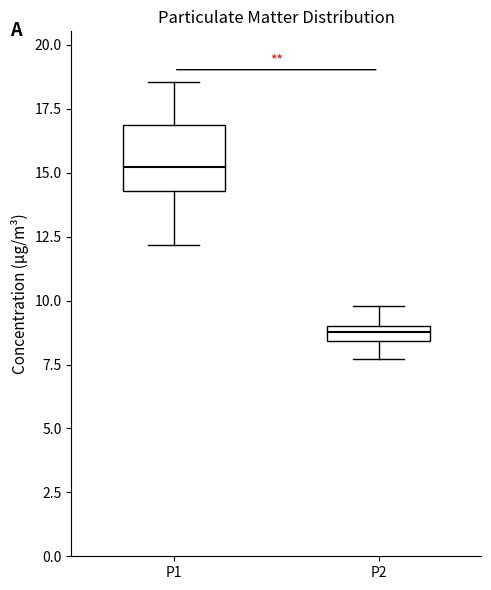

Comparing the boxes themselves (not the whiskers), which one is the tallest?

P1